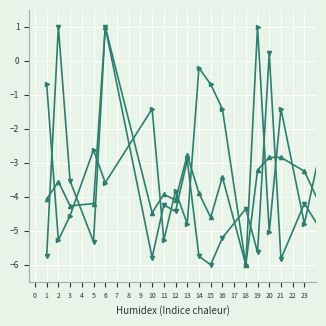

What is the greatest value displayed?

1.0